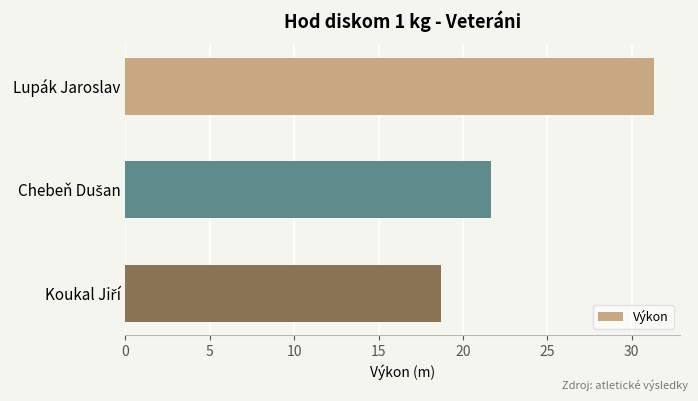

Reading bottom to top, list all the values displayed in this chart.

18.7	21.7	31.3